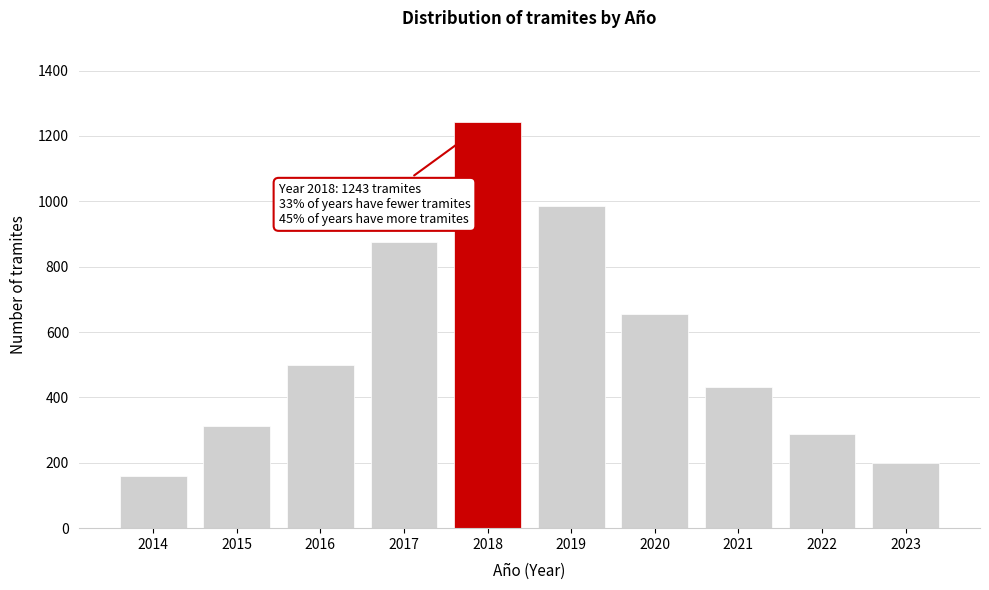

Reading left to right, transcribe all the data shown in this chart.

159	312	498	876	1243	987	654	432	287	199